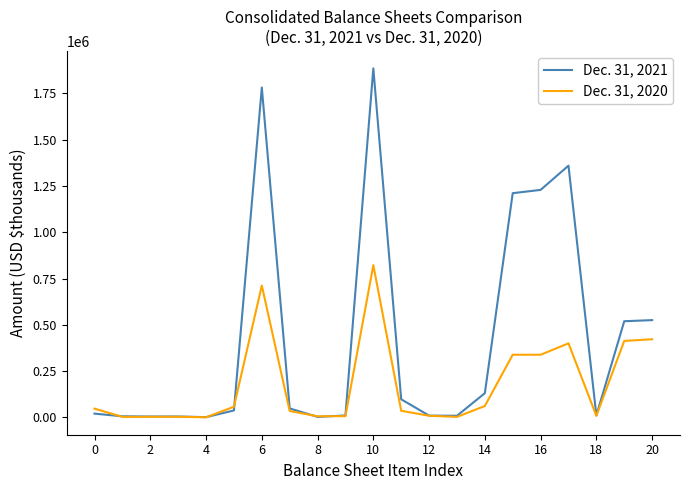

What is the average value of the Dec. 31, 2021 series?

424140